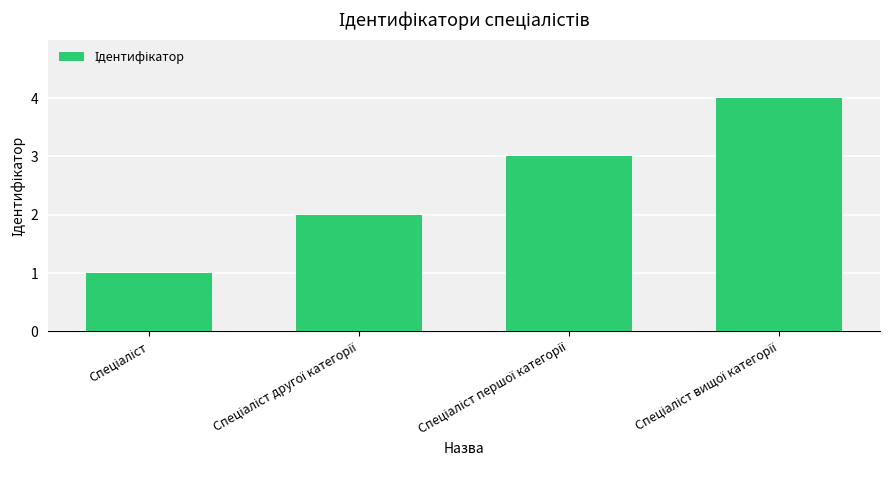

How many categories are shown in the chart?

4